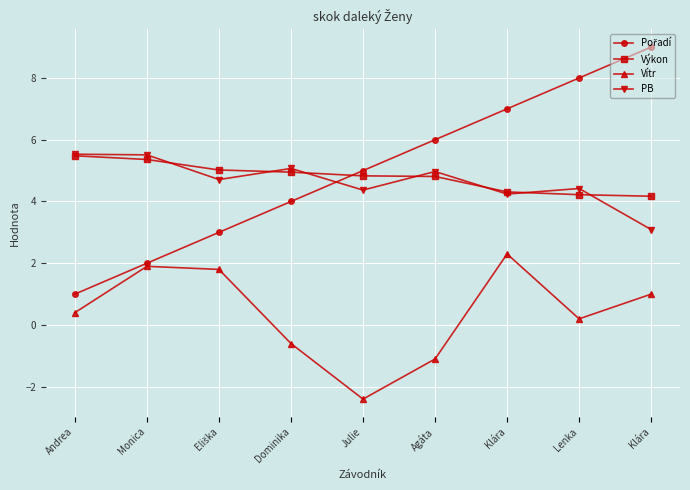

How many categories are shown in the chart?

9